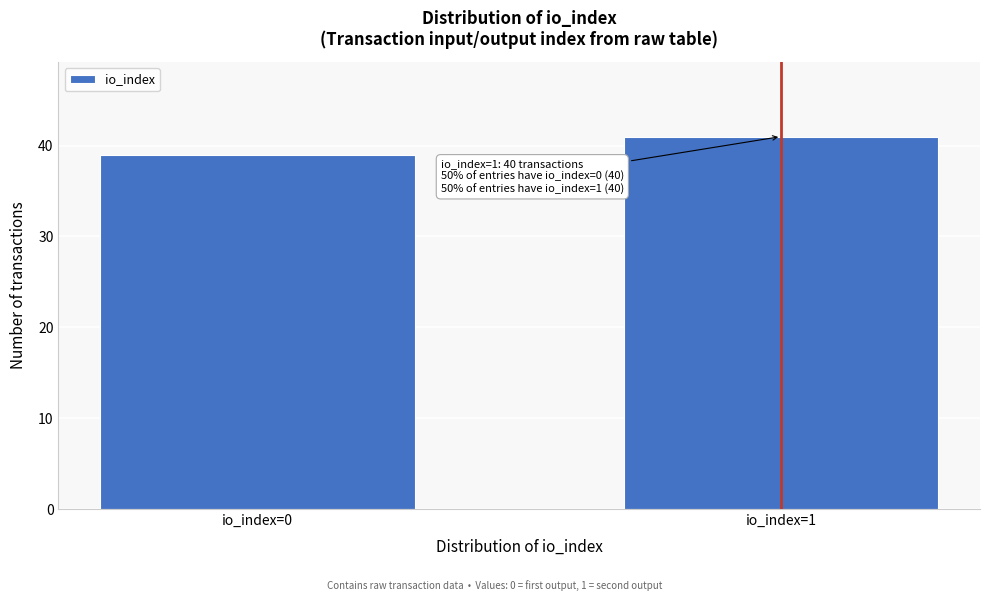

Reading left to right, list all the values displayed in this chart.

39	41